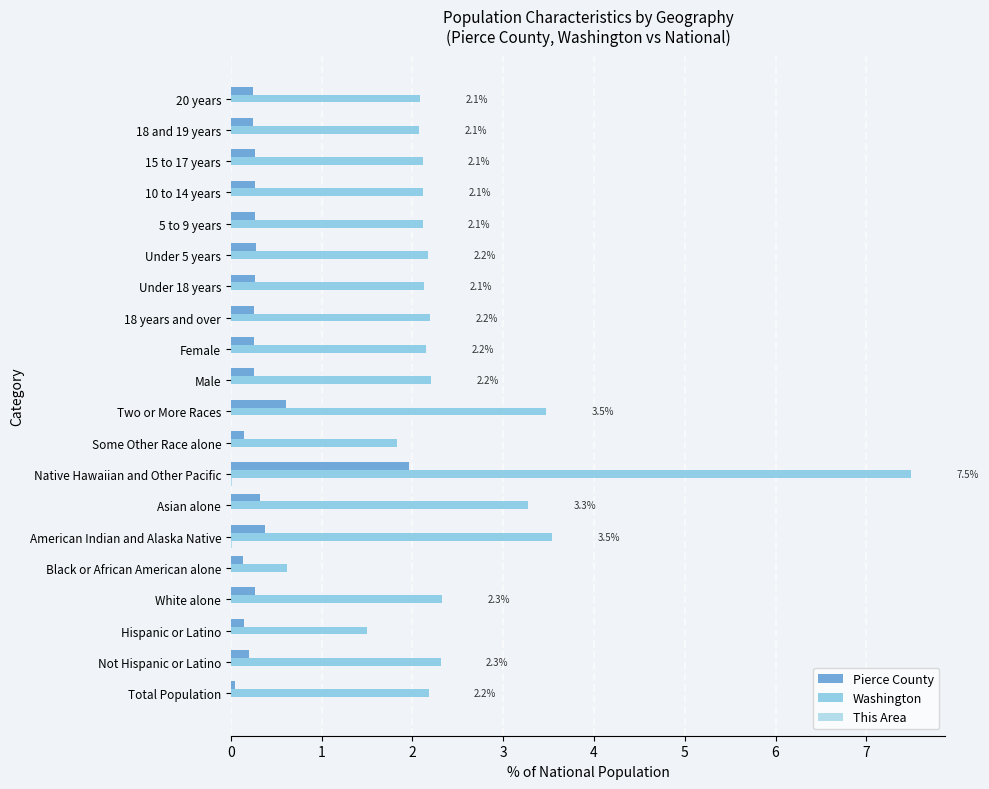

How many data points in Washington are above 2?

17